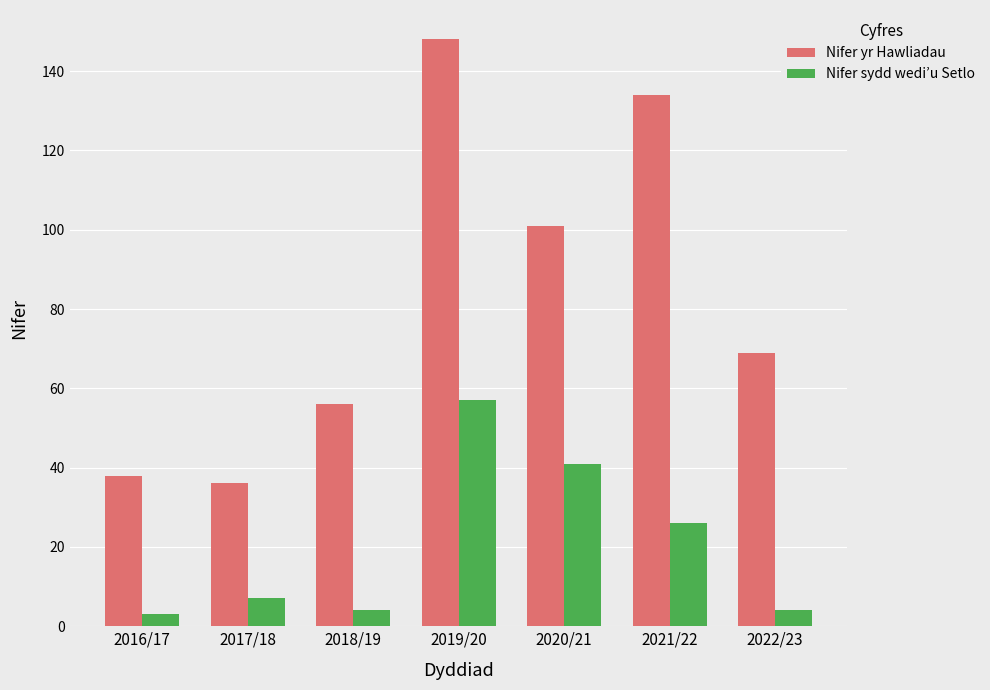

At which category is the sum across all series the highest?

2019/20